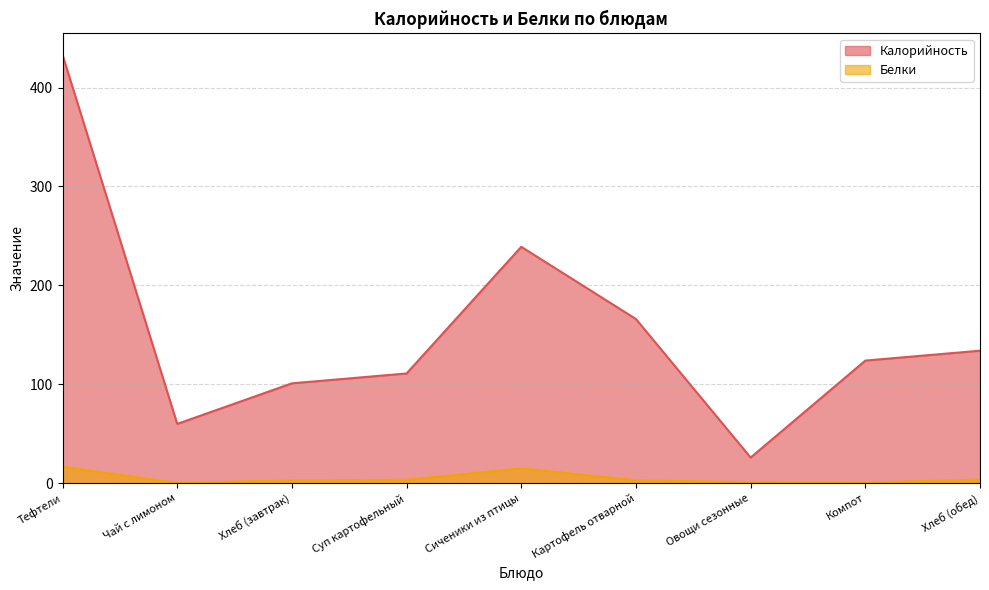

What is the minimum value for Калорийность?

26.0